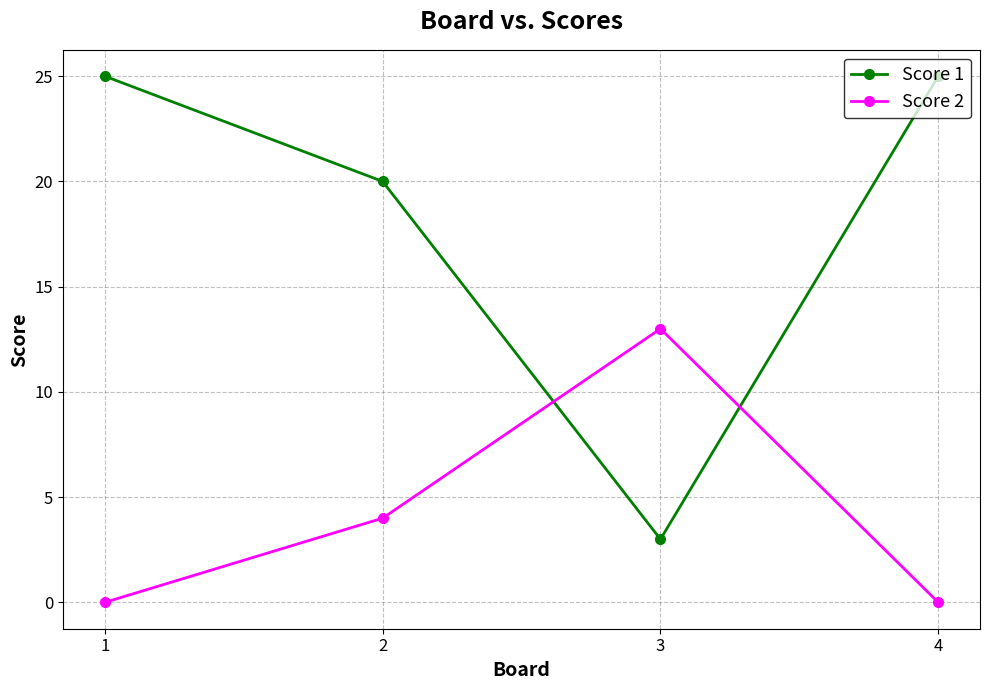

Is it true that Score 2 equals 2 at 2?

False